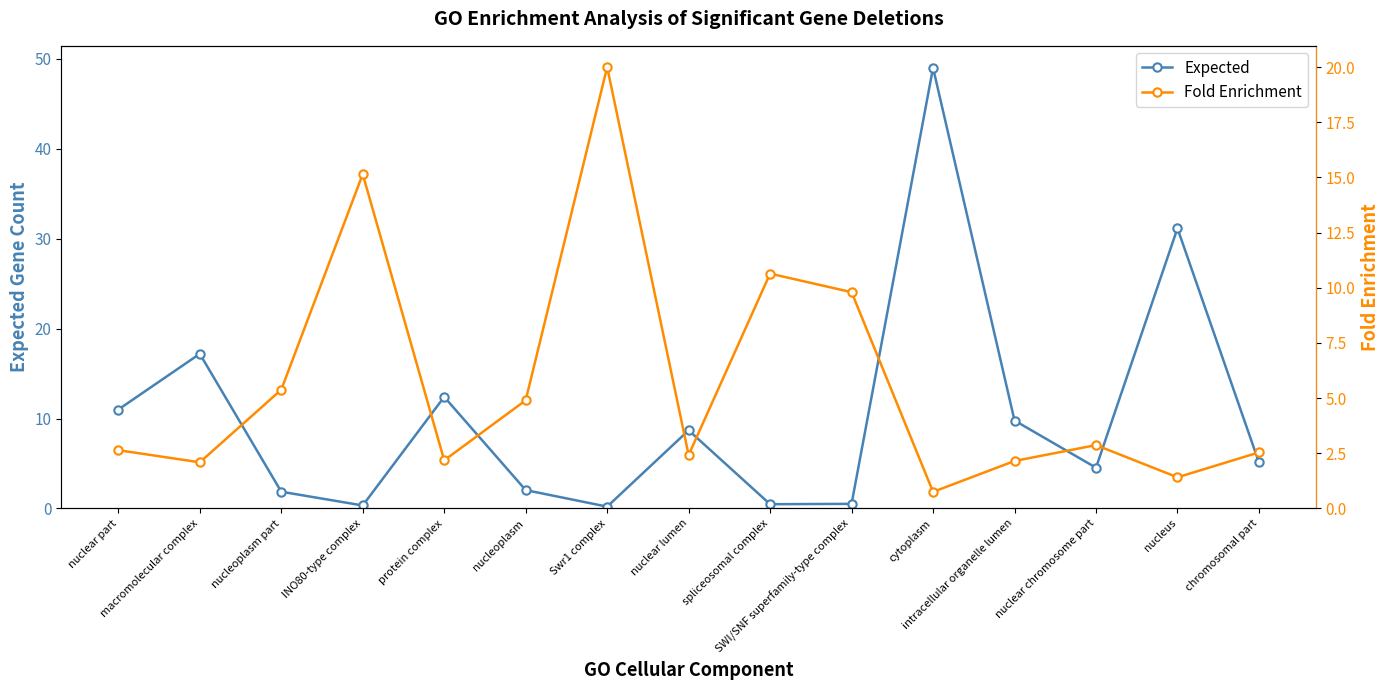

What is the difference between the maximum and minimum values in the Fold Enrichment series?

19.2